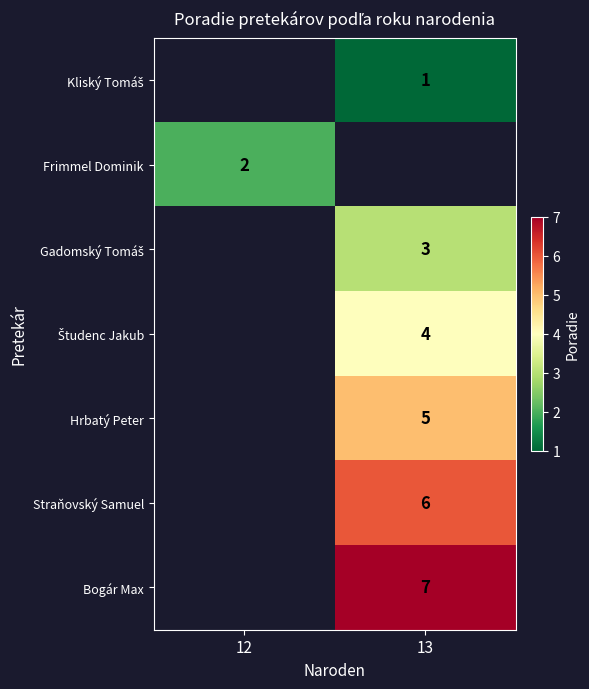

How many categories are shown in the chart?

2